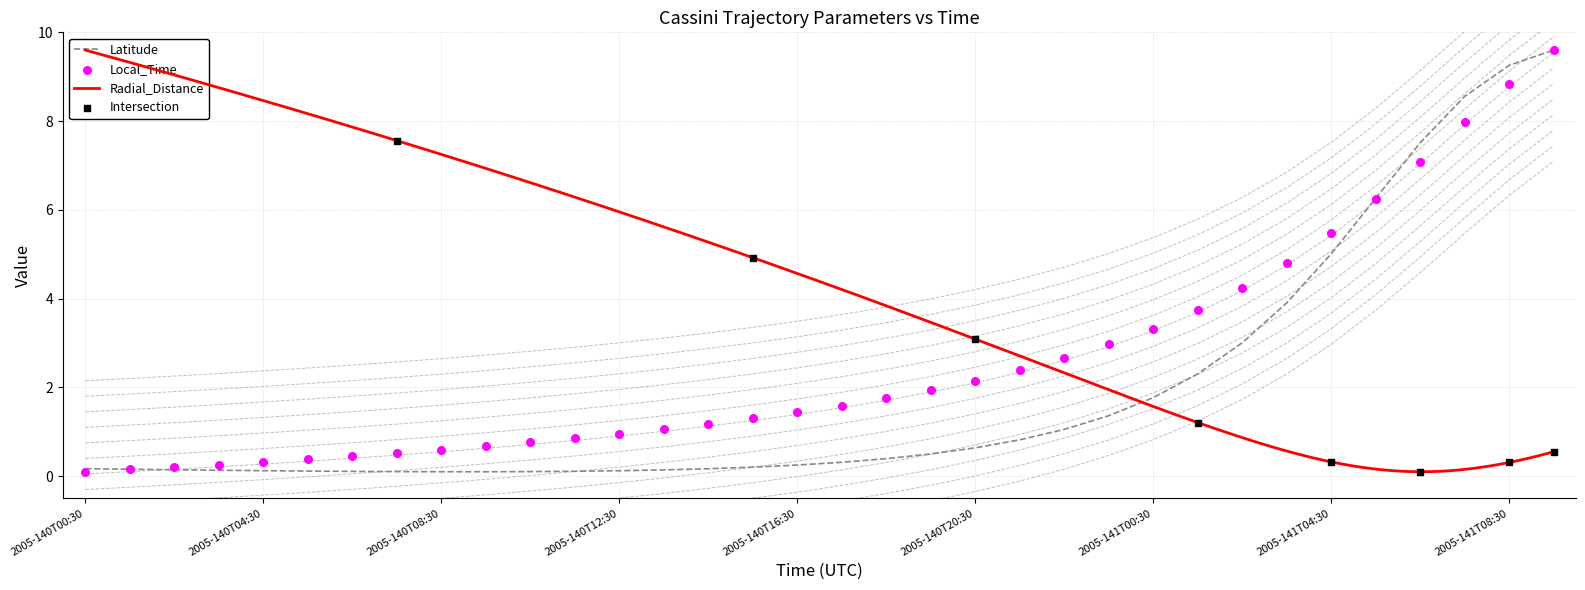

What is the highest value of the Latitude series?

9.6